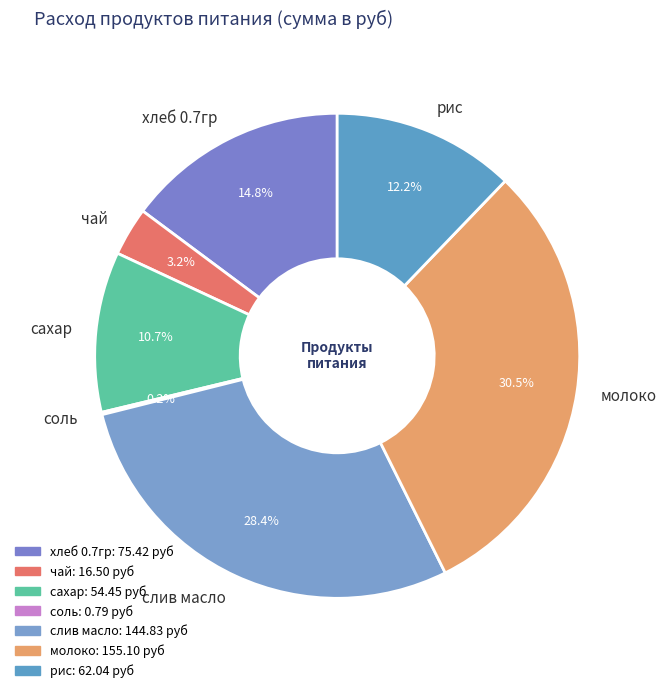

Which category has the biggest portion of the pie?

молоко